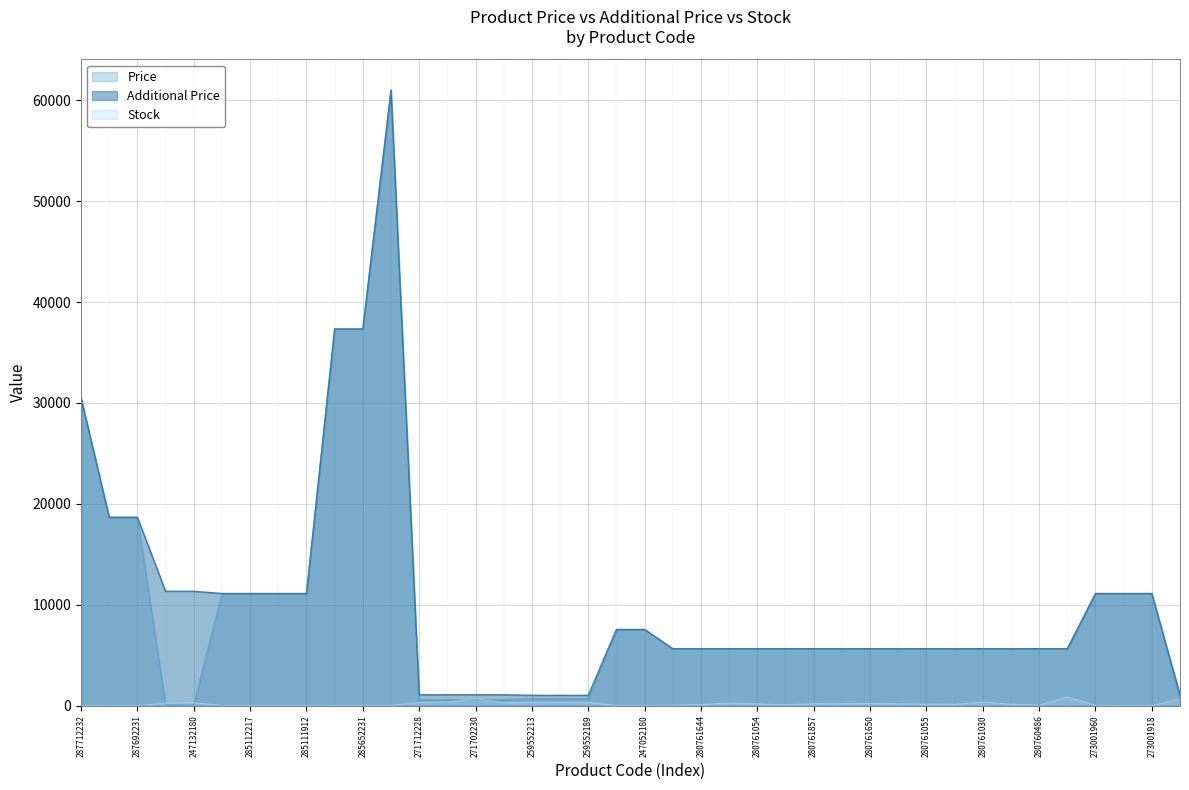

How many data points in Stock are less than 139?

20